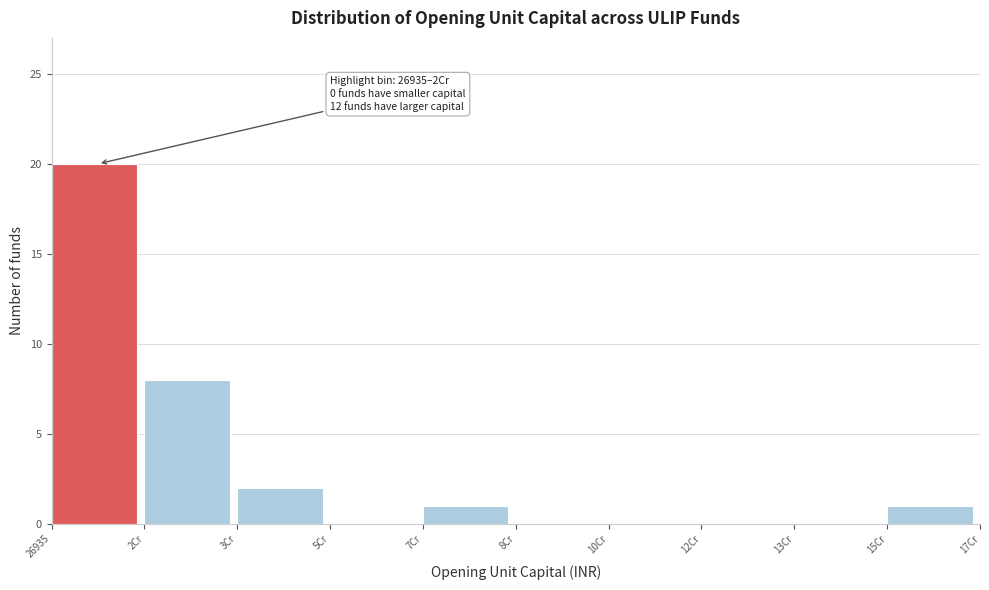

Reading left to right, what are all the values shown in this chart?

26935=20	2Cr=8	3Cr=2	5Cr=0	7Cr=1	8Cr=0	10Cr=0	12Cr=0	13Cr=0	15Cr=1